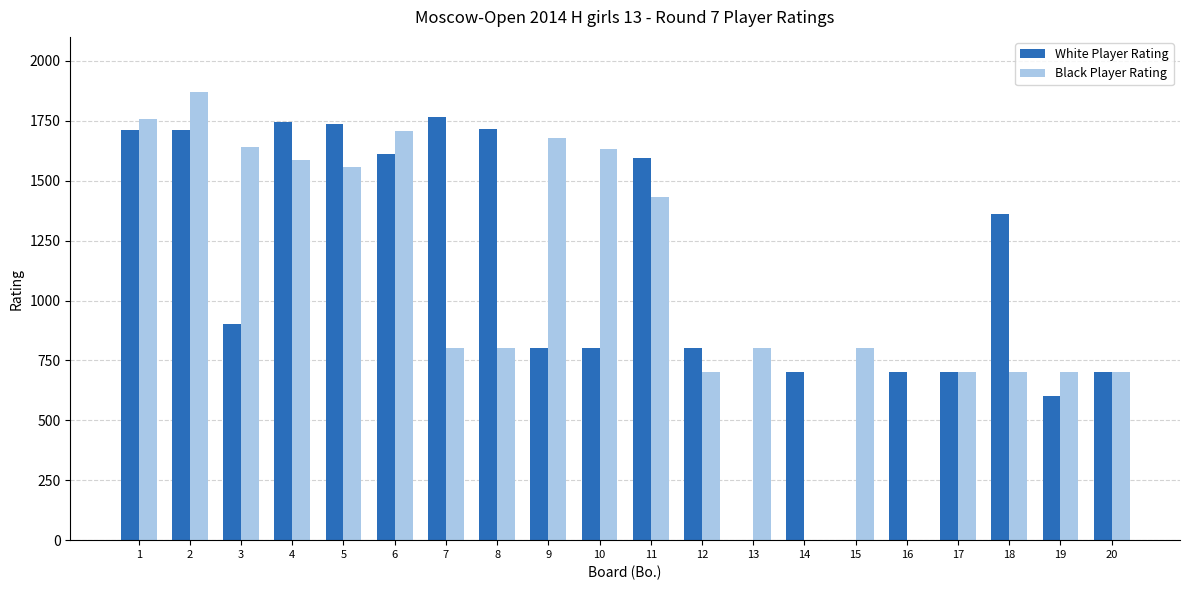

True or false: Black Player Rating has a value of 1709 at 6.

True